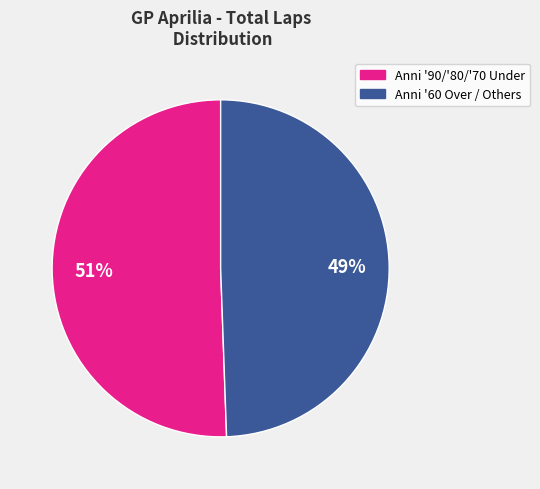

Is there any slice that represents more than half of the pie?

Yes